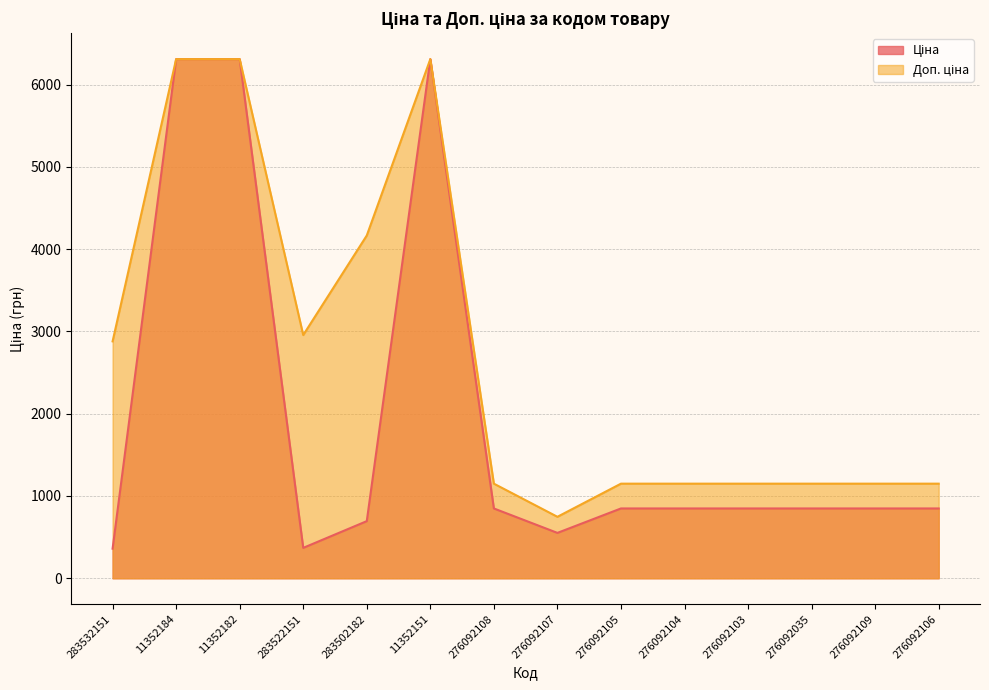

In Доп. ціна, how many points are lower than both neighbors (excluding endpoints)?

2